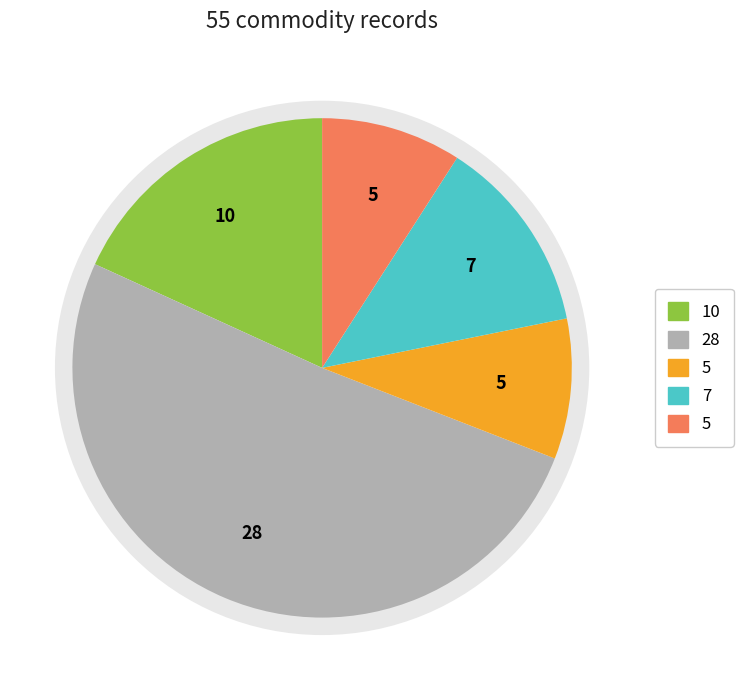

Is there any slice that represents more than half of the pie?

Yes